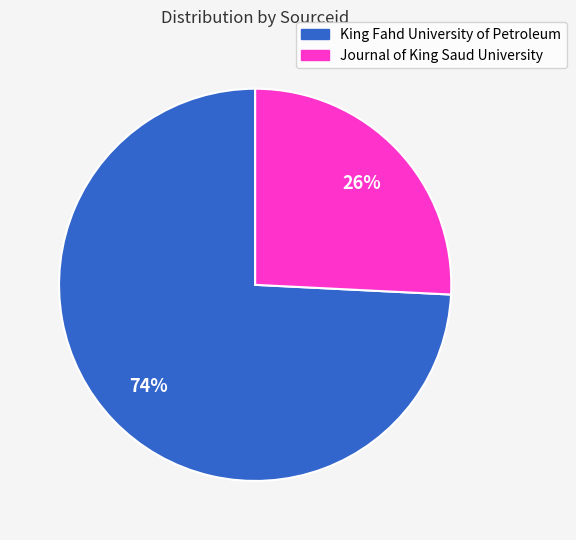

Rank the categories by value from highest to lowest.

King Fahd University of Petroleum, Journal of King Saud University